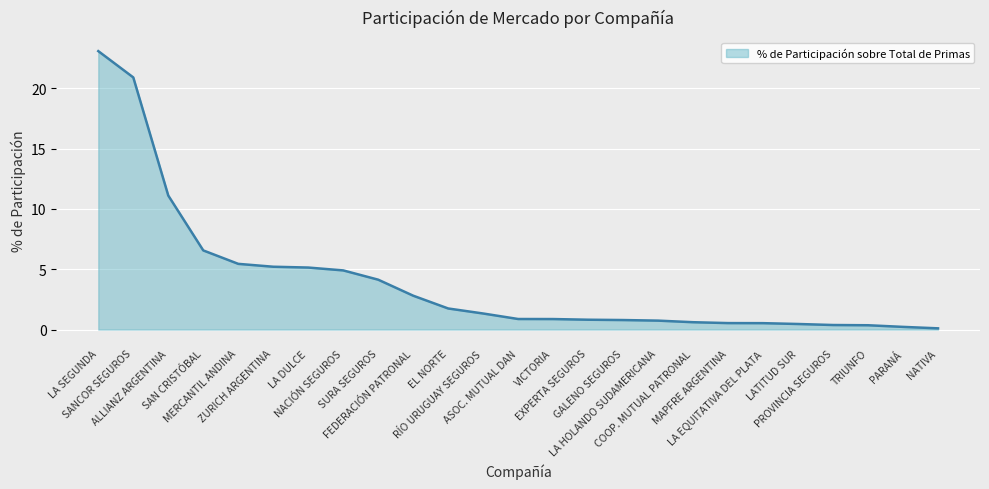

What is the difference between the maximum and minimum values?

23.0